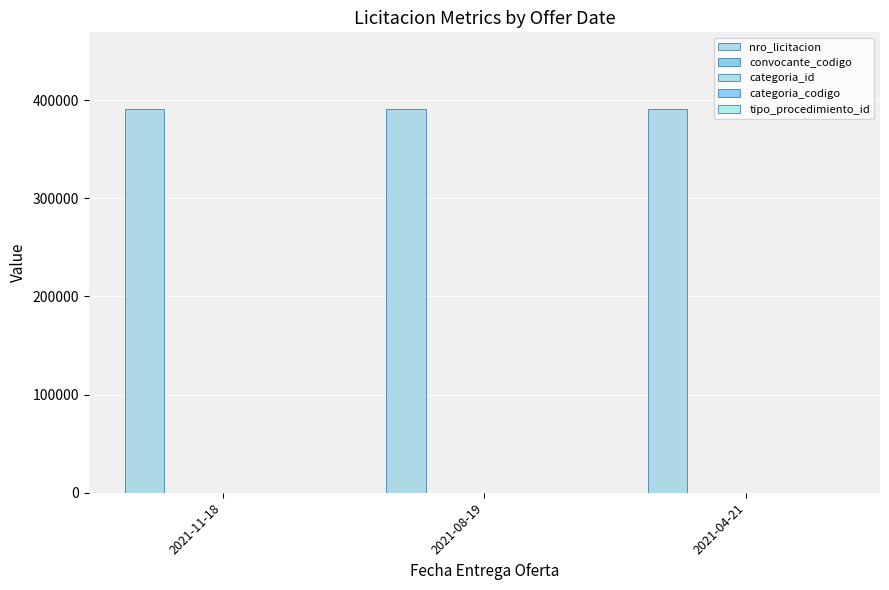

How many categories are shown in the chart?

3